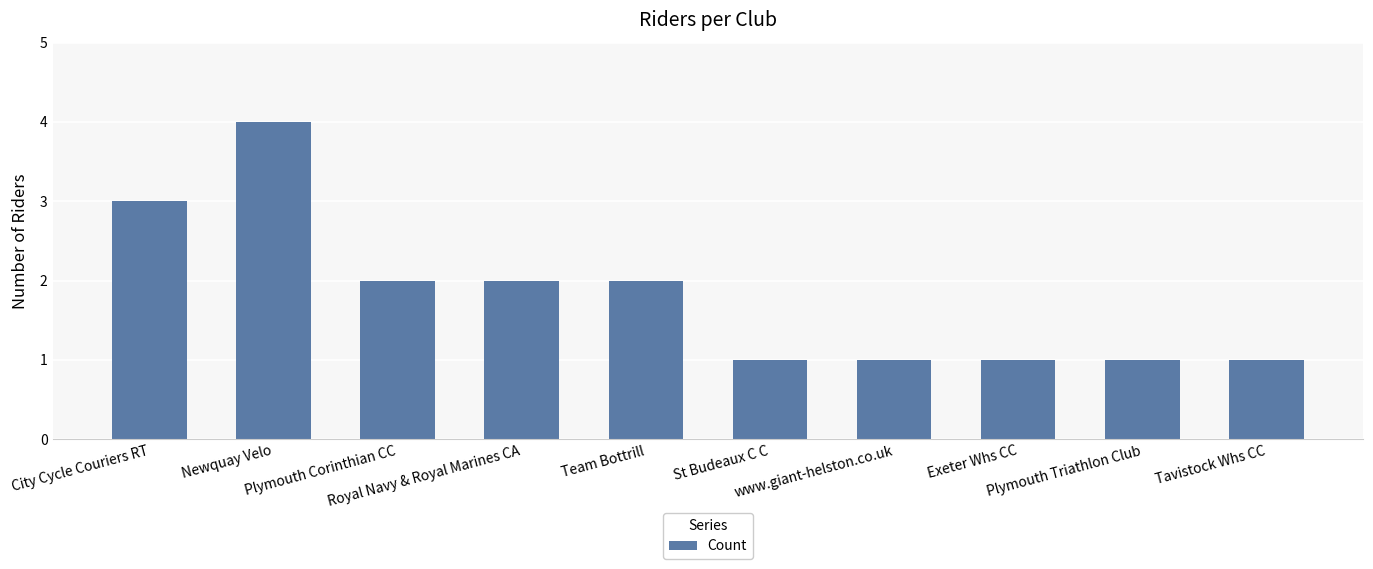

True or false: the data shows 1 at www.giant-helston.co.uk.

True